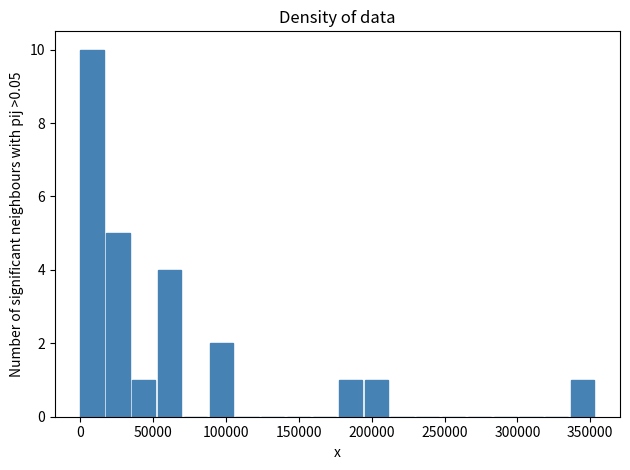

Around what value on the x-axis is the tallest bar? Give the approximate position of its centre, as read against the axis.

10000